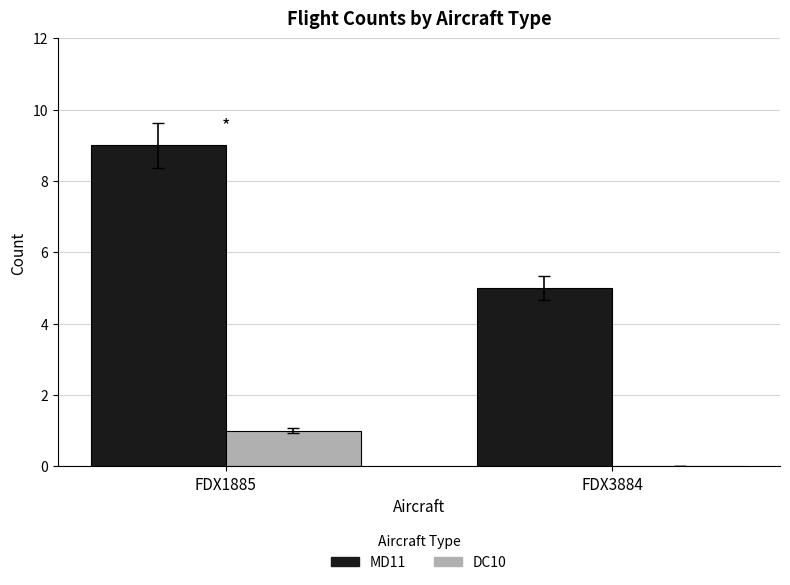

What are all the series names shown in the legend?

MD11, DC10